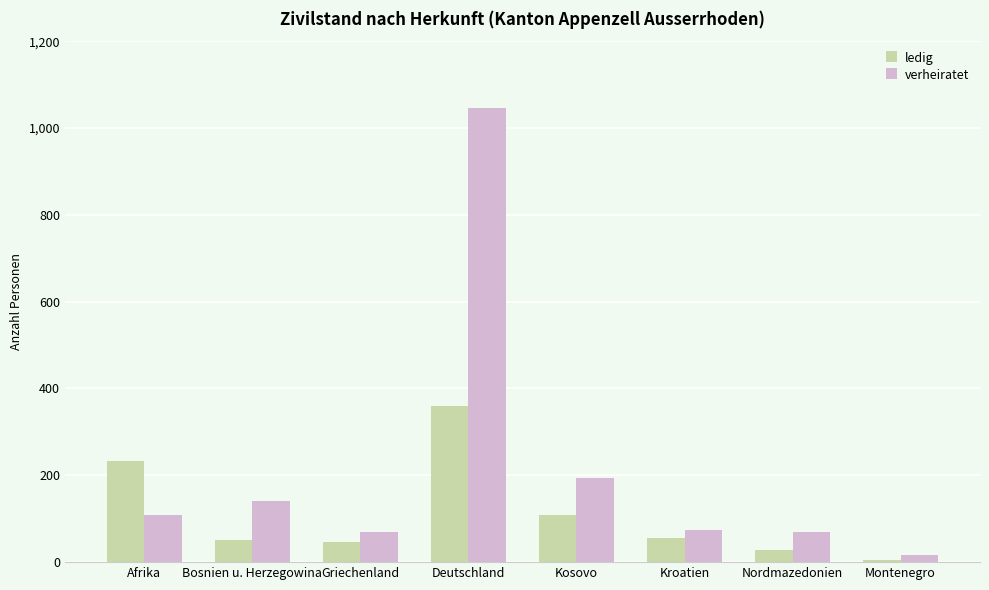

What is the sum of the verheiratet values at Afrika and Kosovo?

302